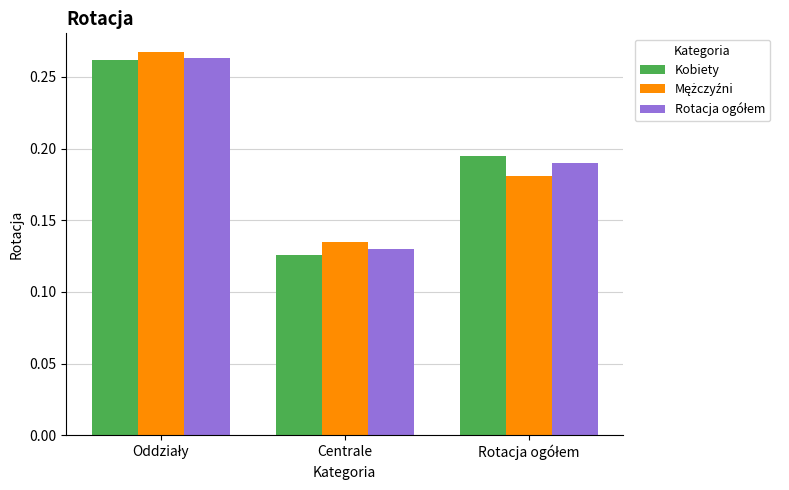

At which label does Kobiety reach its minimum?

Centrale